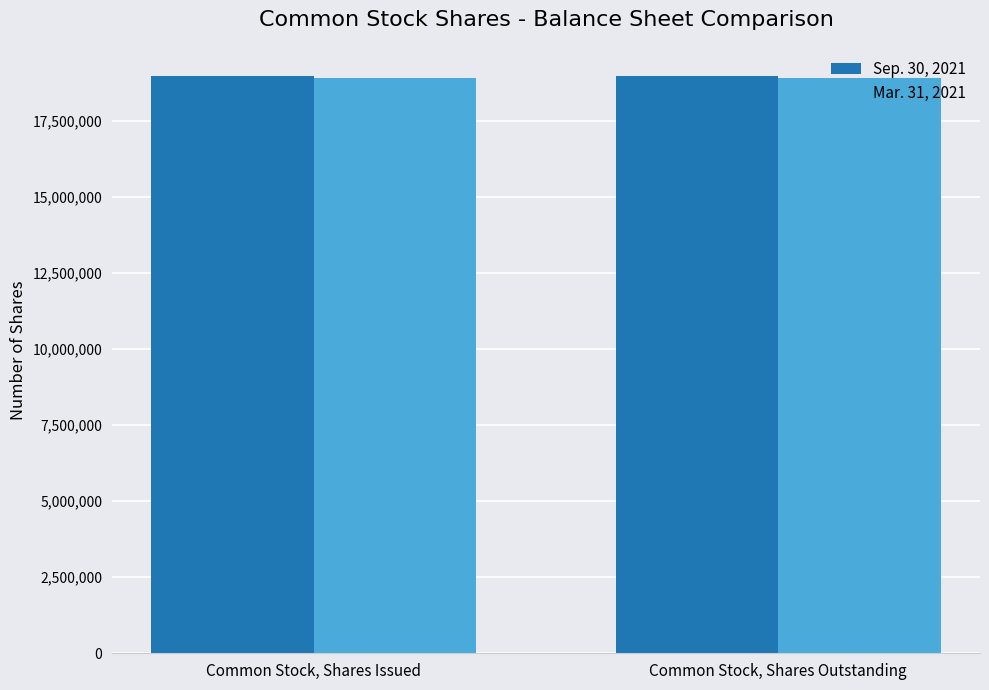

Is it true that Mar. 31, 2021 equals 6810519 at Common Stock, Shares Issued?

False